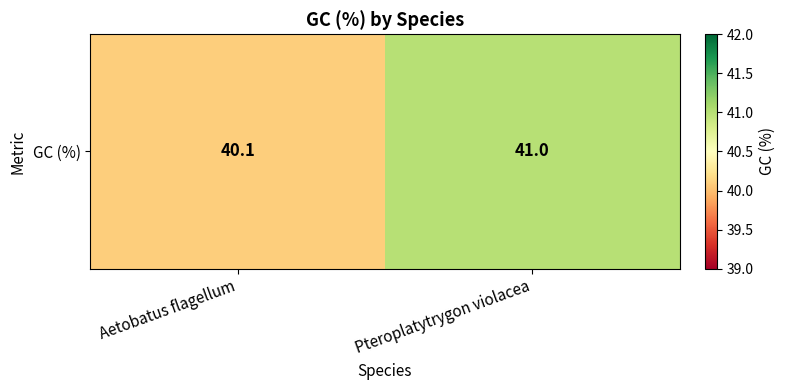

How many data points are less than 41?

1